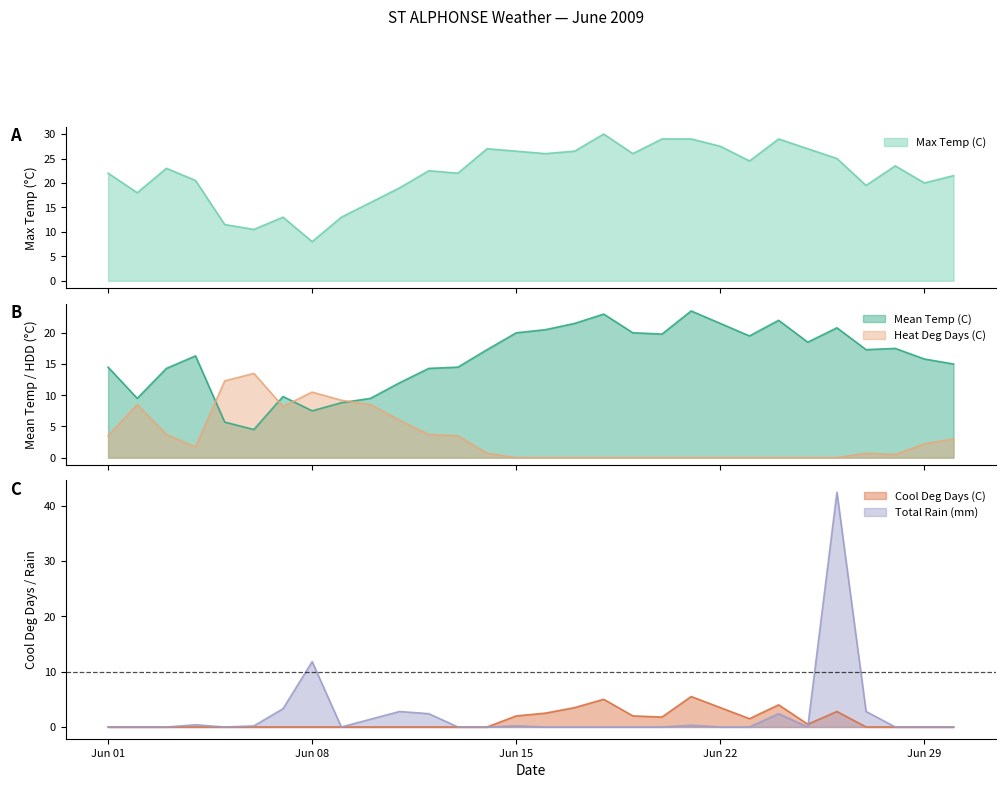

What is the difference between the Heat Deg Days (C) values at 2009-06-27 and 2009-06-07?

7.5